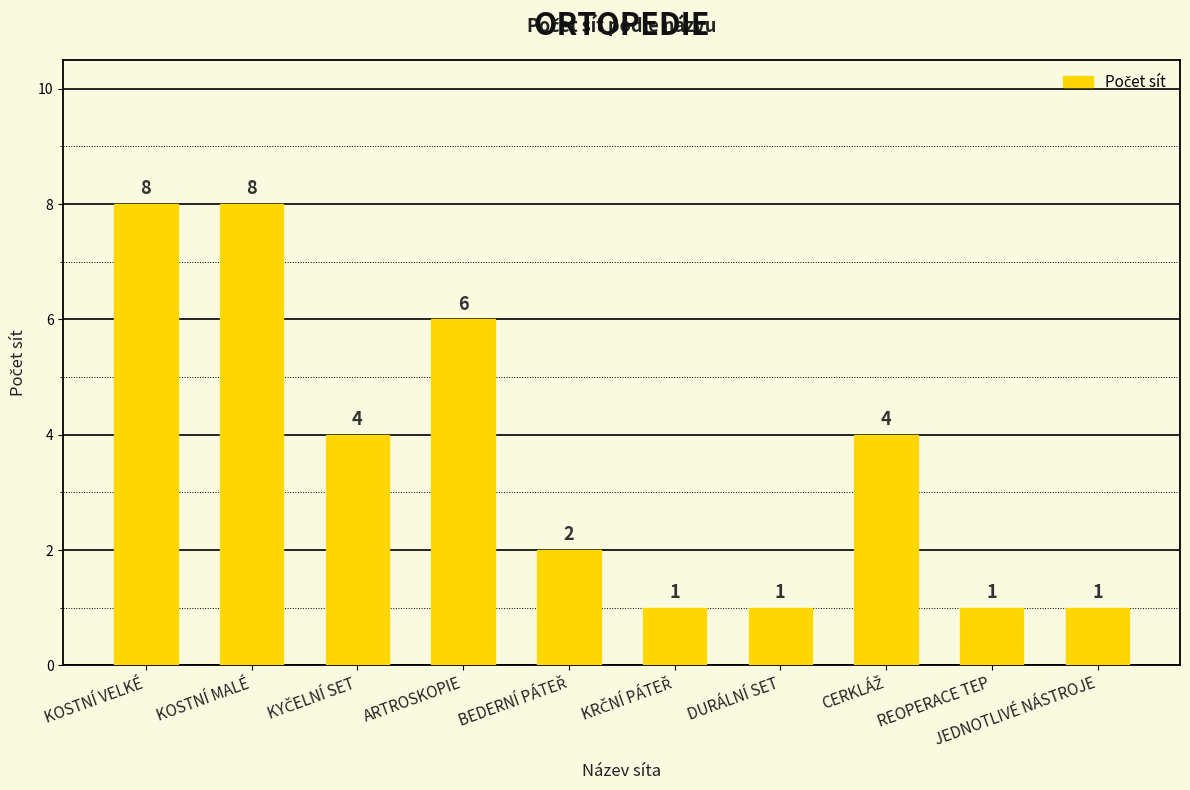

How many values are below 4?

5